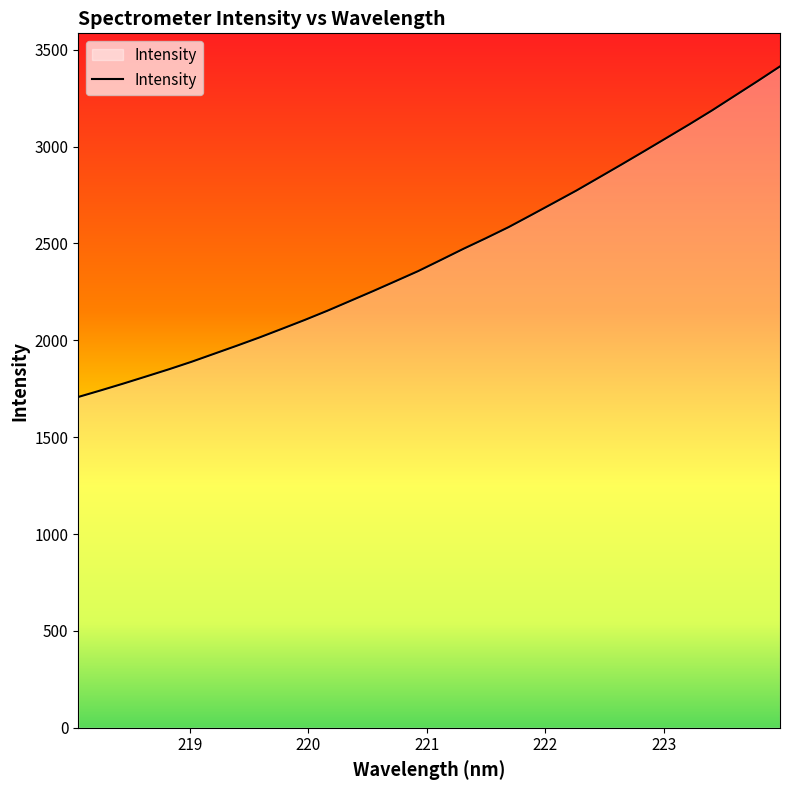

What is the smallest value displayed?

1707.4